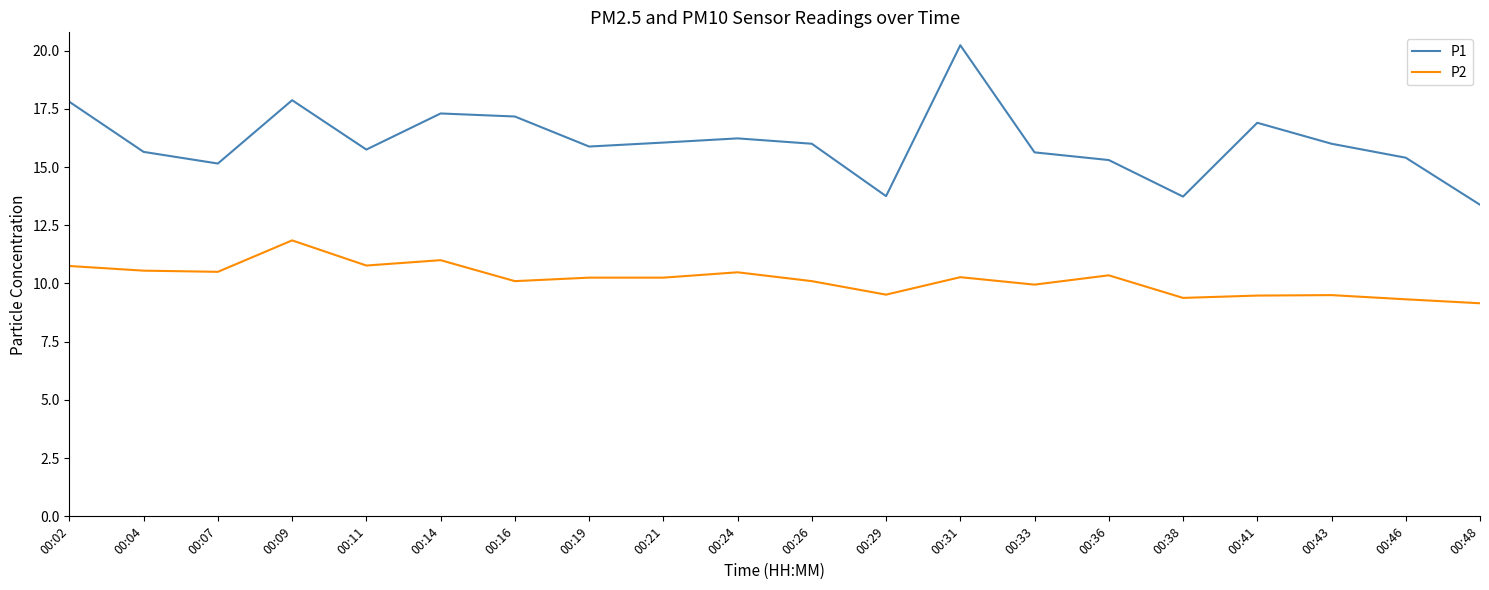

True or false: P2 has a value of 2.7 at 00:09.

False